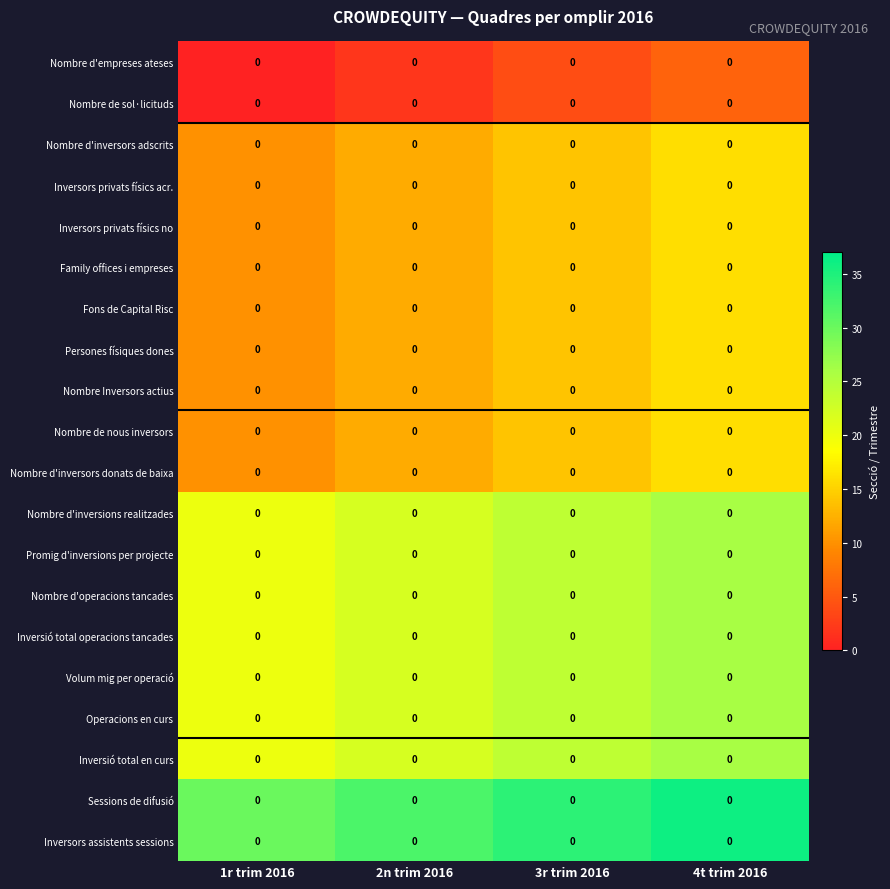

At which category is the sum across all series the highest?

4t trim 2016